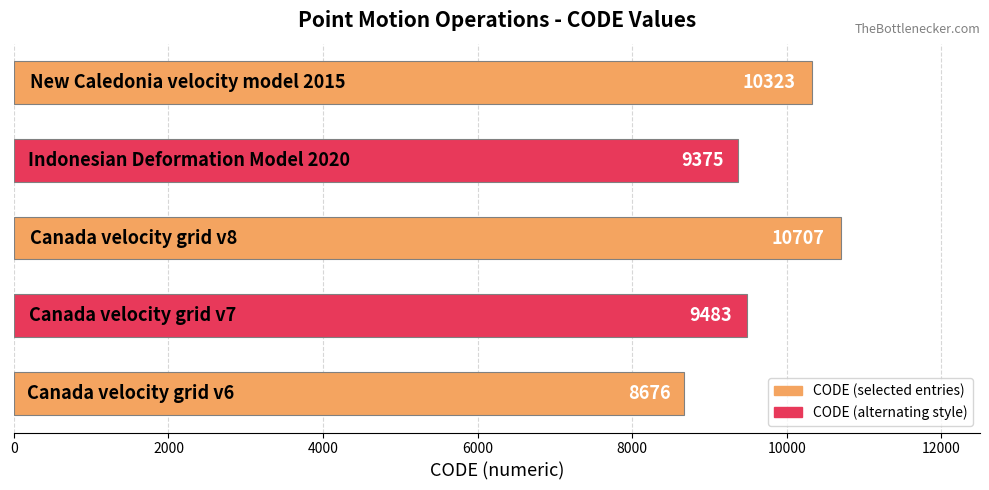

What is the minimum value shown in the chart?

8676